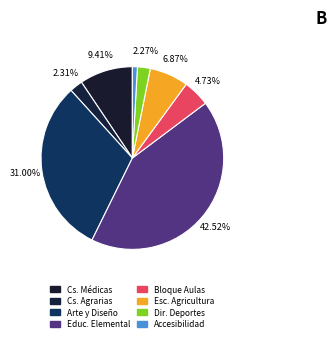

Count the number of slices in the pie.

8